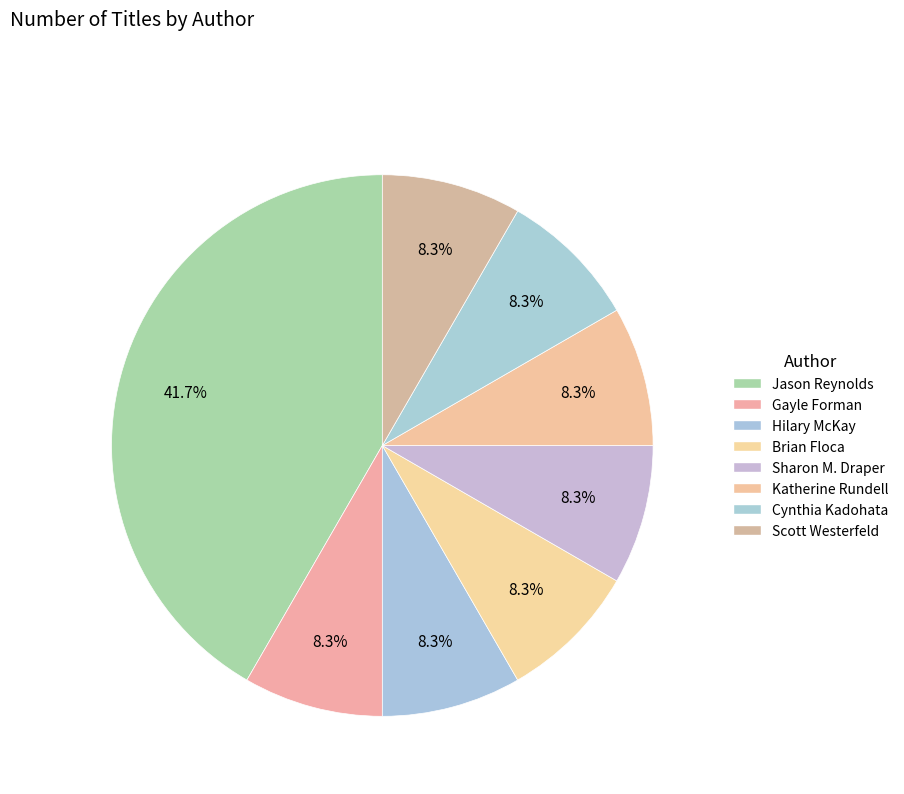

Rank the categories by value from highest to lowest.

Jason Reynolds, Gayle Forman, Hilary McKay, Brian Floca, Sharon M. Draper, Katherine Rundell, Cynthia Kadohata, Scott Westerfeld